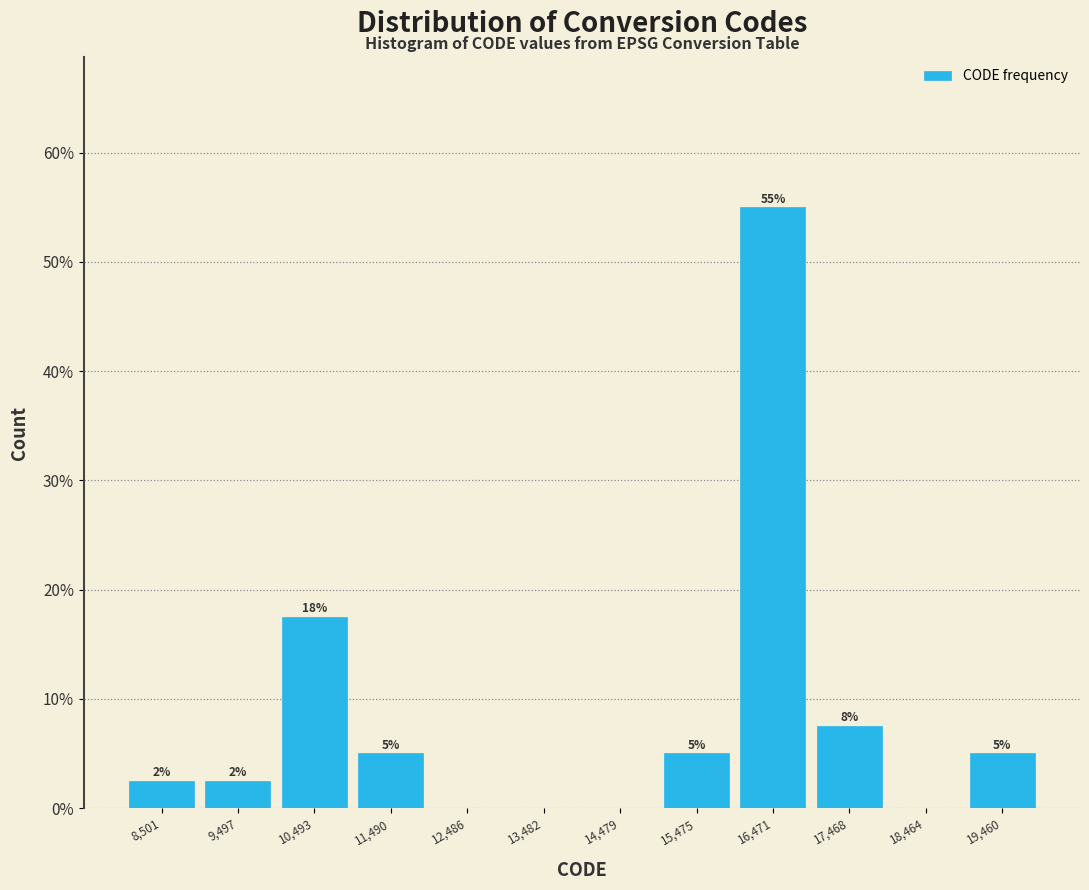

Which range on the x-axis has the tallest bar?

16000 to 17000